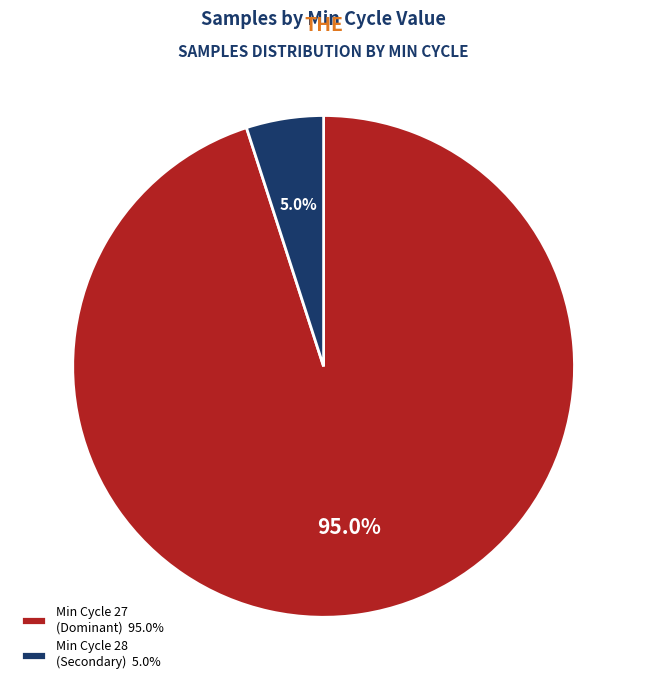

Between Min Cycle 27 (Dominant) 95.0% and Min Cycle 28 (Secondary) 5.0%, which is larger?

Min Cycle 27 (Dominant) 95.0%